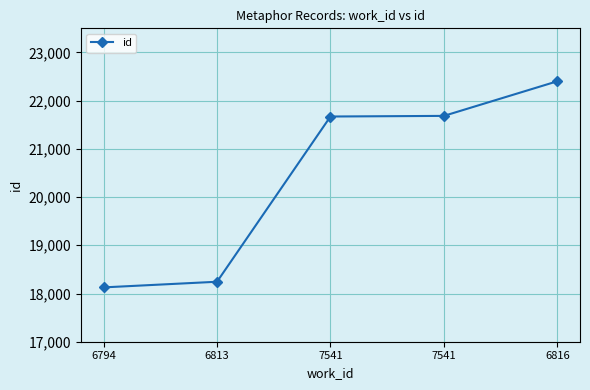

Rank the categories by value from highest to lowest.

6816, 7541, 7541, 6813, 6794